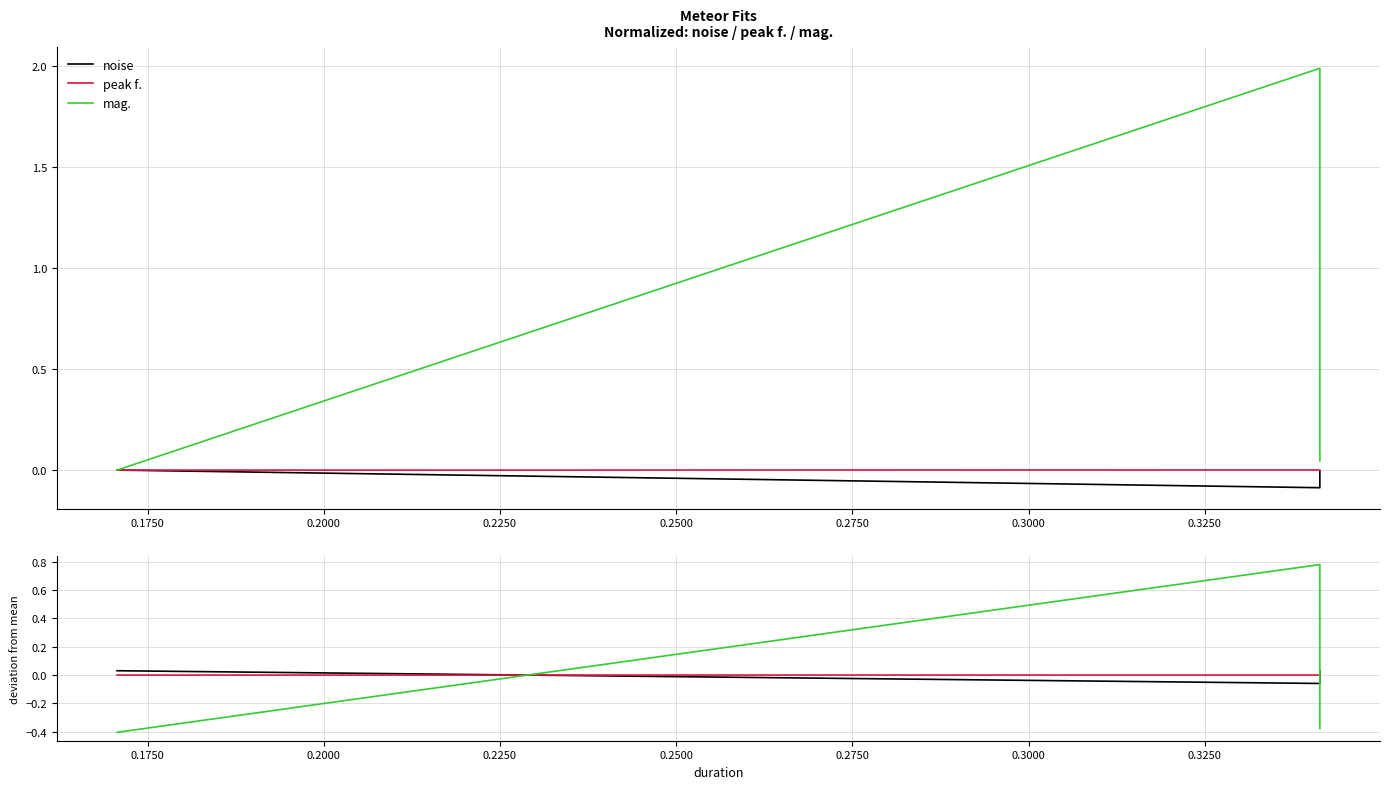

What is the minimum value shown in the chart?

-0.4